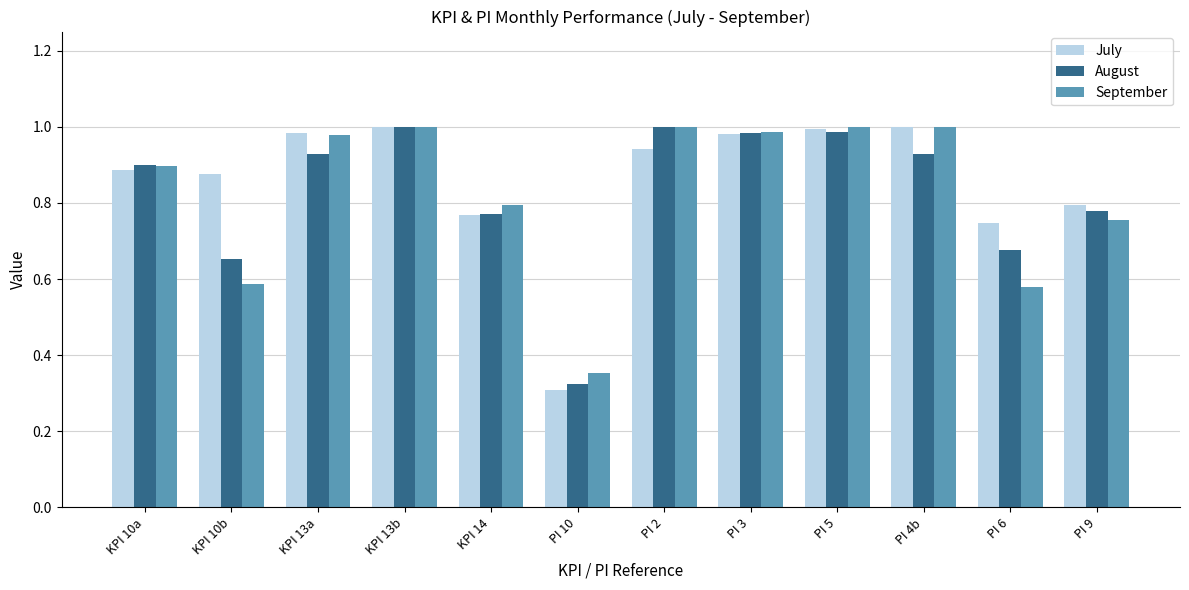

Count the number of data series in this chart.

3